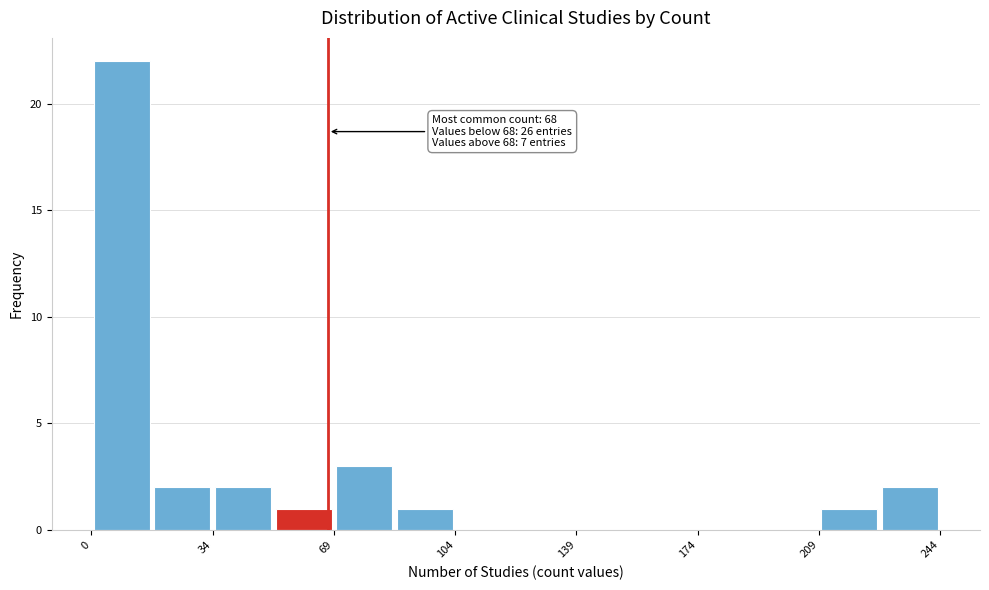

Read against the x-axis, roughly where is the centre of the tallest bar?

10